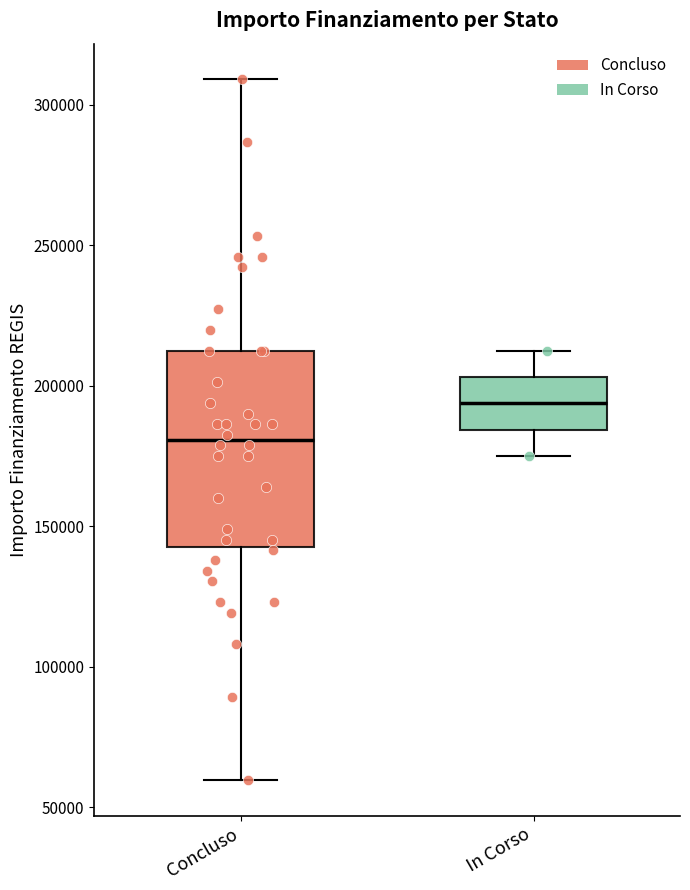

Comparing the boxes themselves (not the whiskers), which one is the tallest?

Concluso